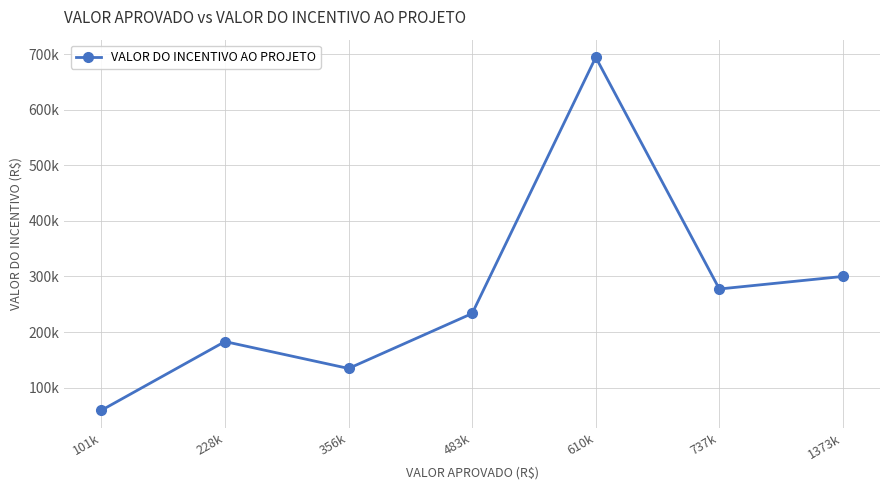

At which category does the chart reach its minimum across all series?

101k